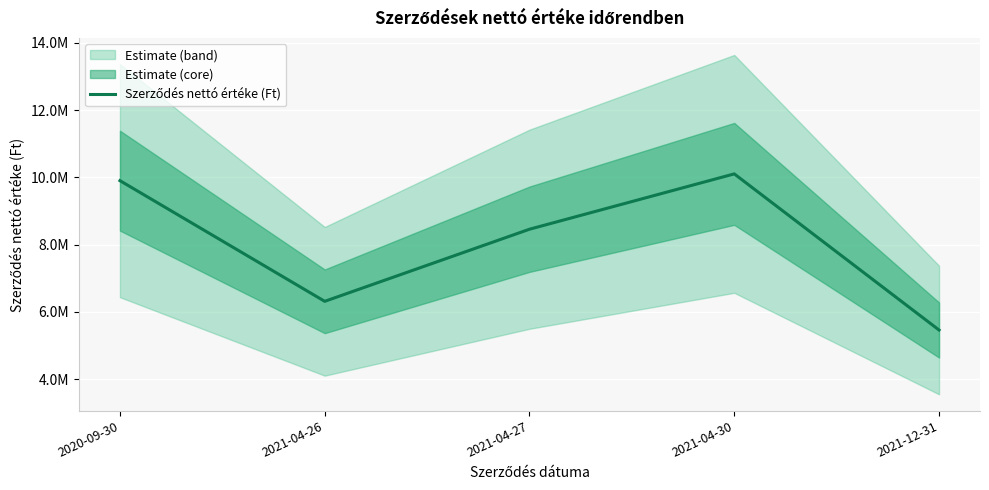

True or false: the data has more than 2 interior local peaks.

False